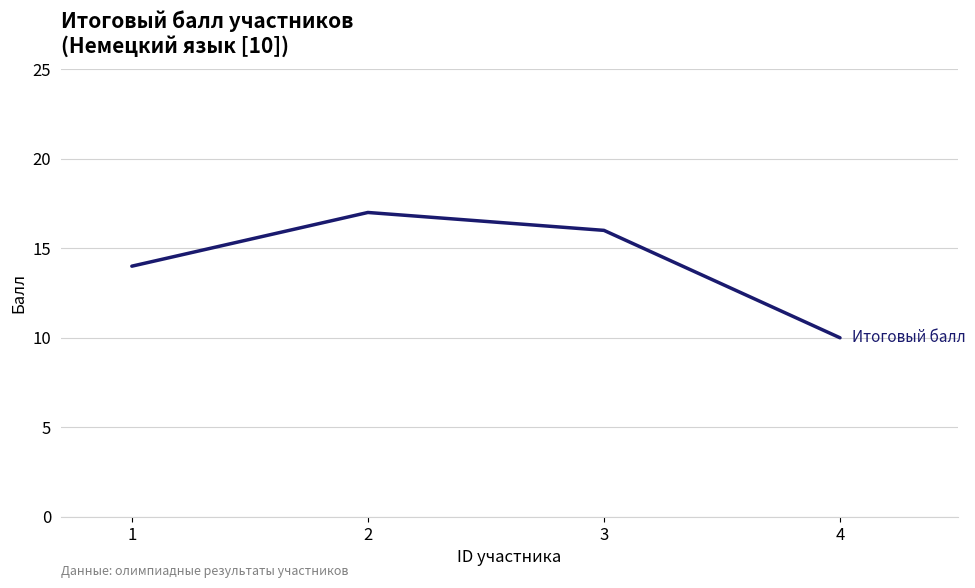

Which category has the lowest value across all series?

4